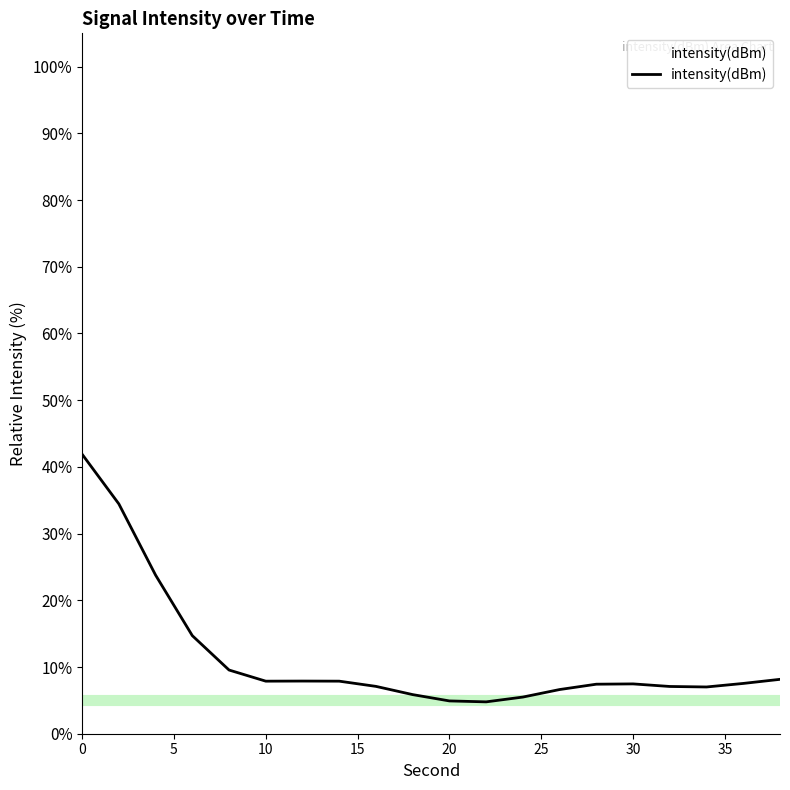

What is the minimum value shown in the chart?

4.8